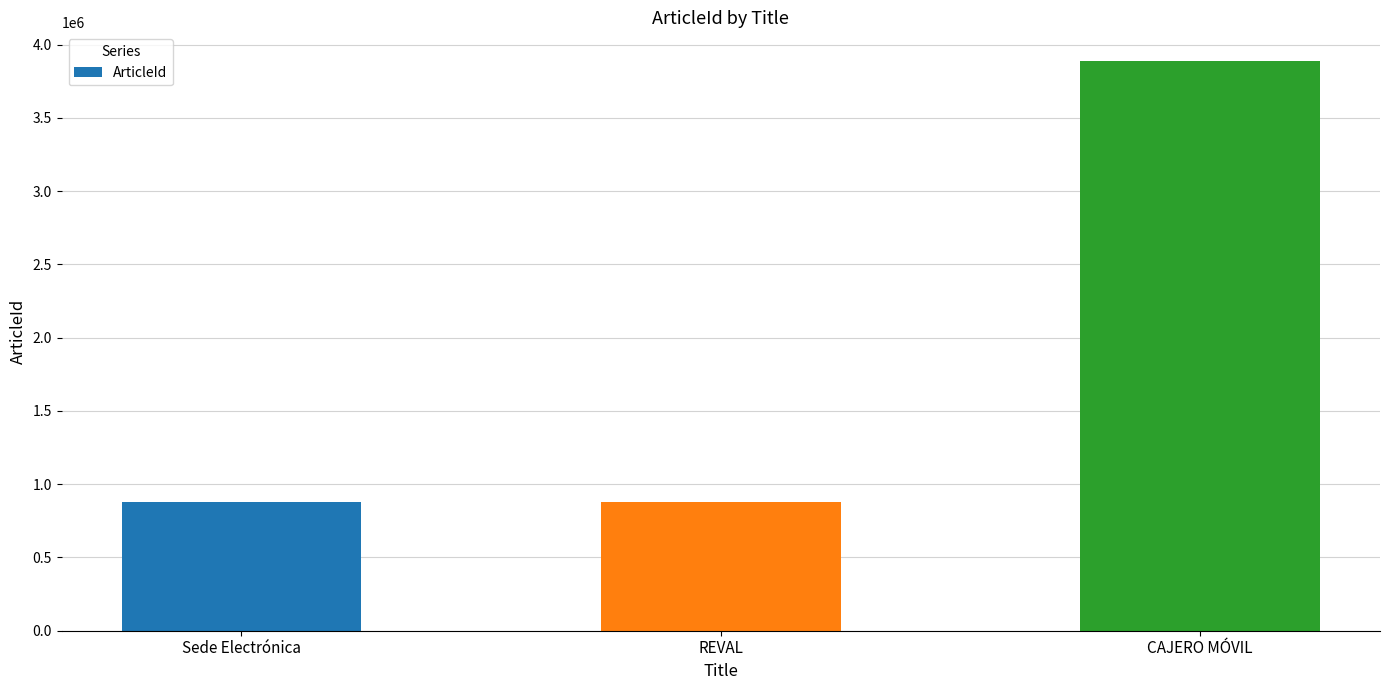

At which label is the value closest to 2382390?

REVAL